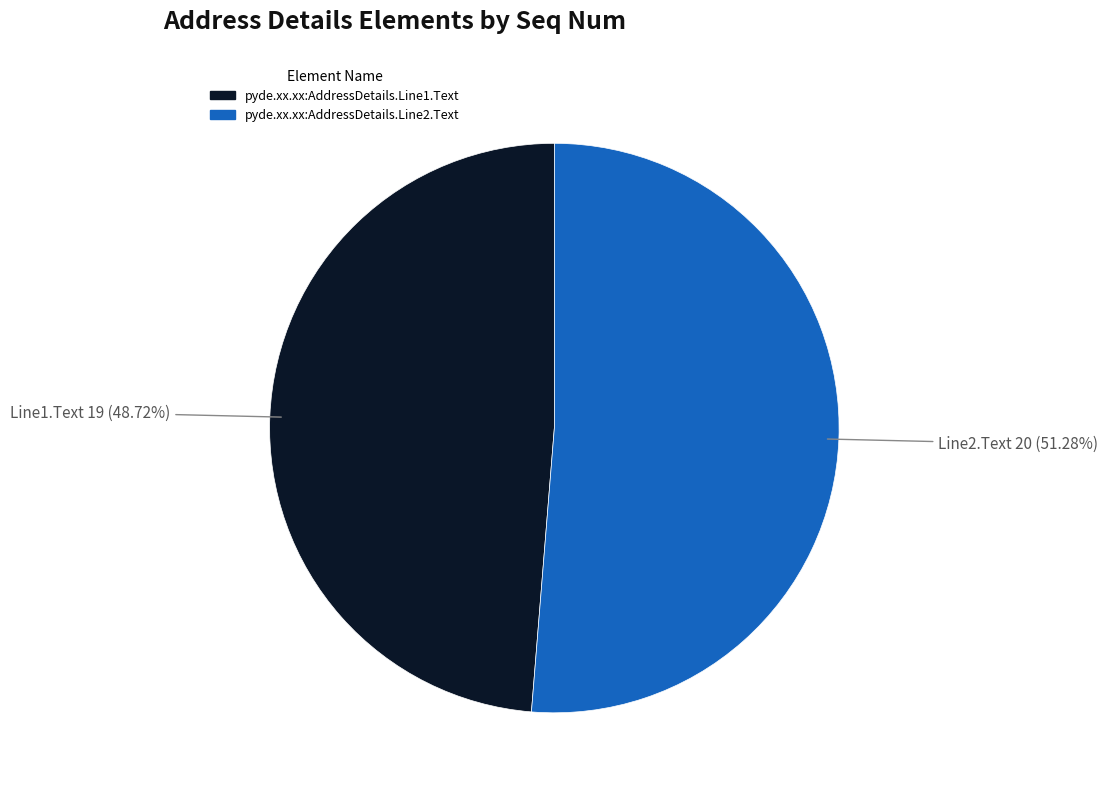

To the nearest percent, what percentage of the pie is pyde.xx.xx:AddressDetails.Line2.Text?

51%